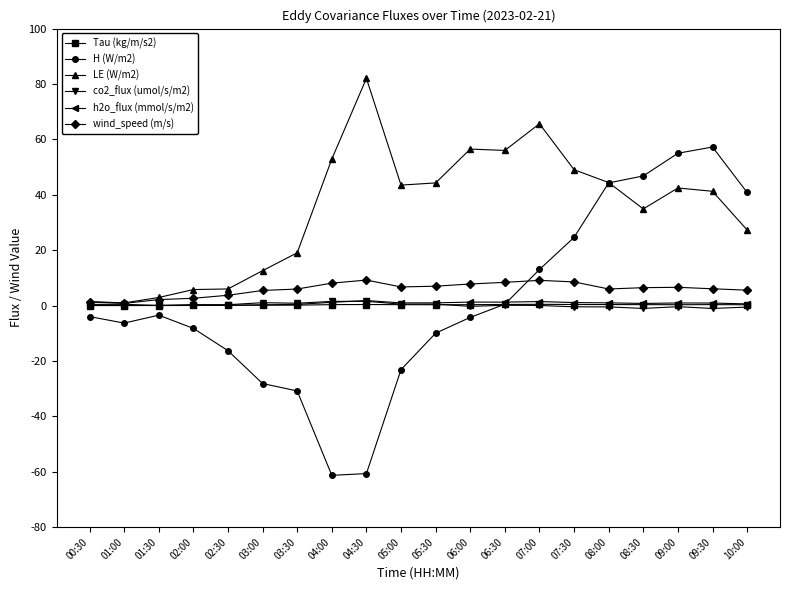

What is the label of the 8th point from the right?

06:30